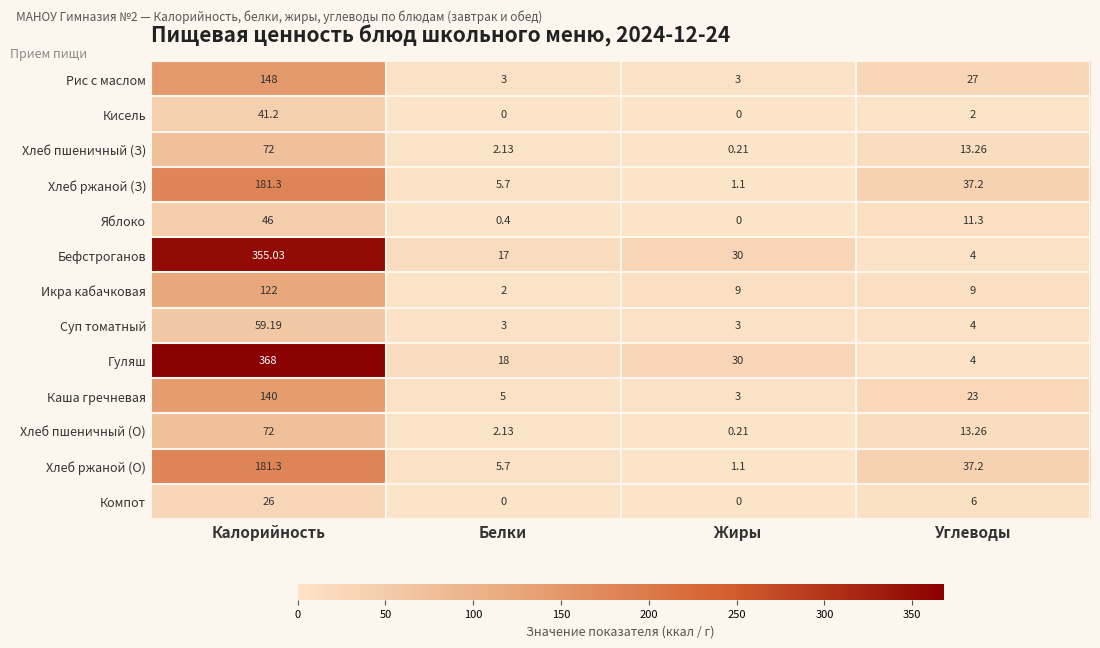

Which series has the largest range (max minus min)?

Гуляш